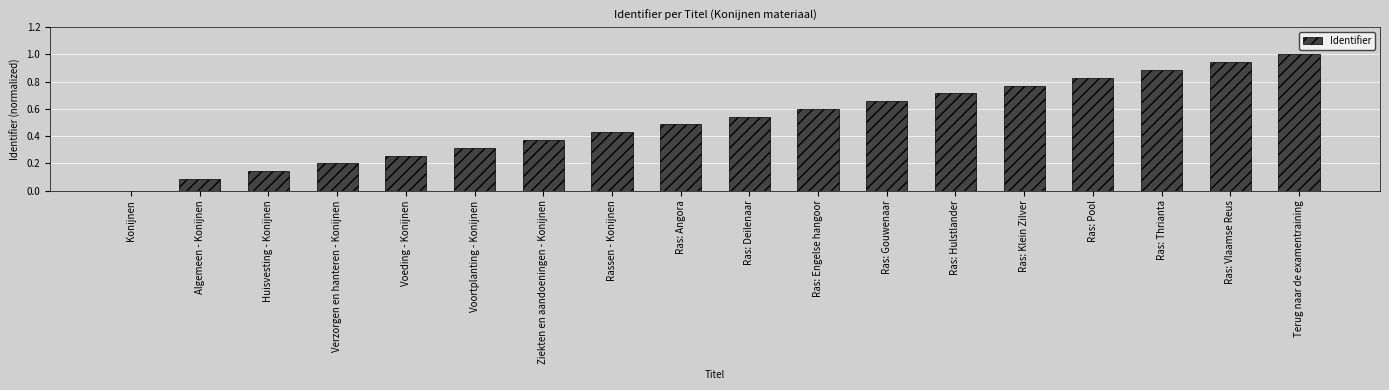

True or false: the data shows 0.0 at Konijnen.

True